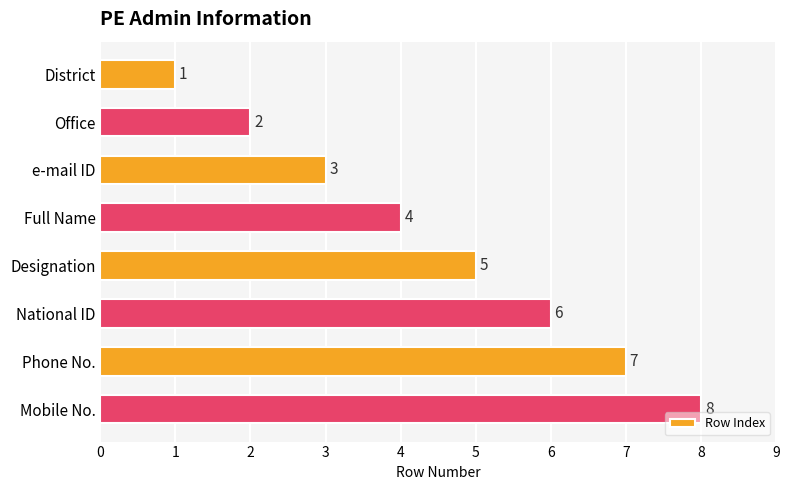

How many data points are less than 5?

4